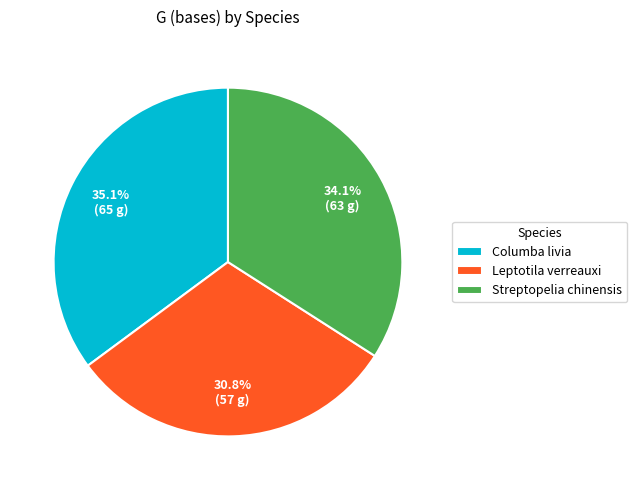

To the nearest percent, what percentage of the pie is Leptotila verreauxi?

31%